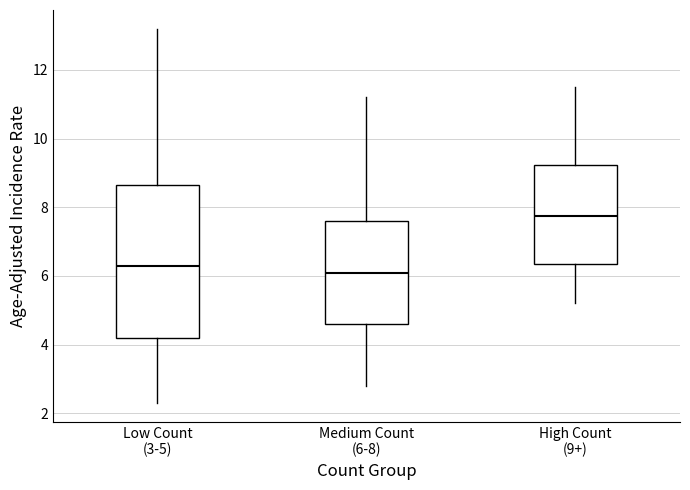

Which box has the lowest median line?

Medium Count (6-8)